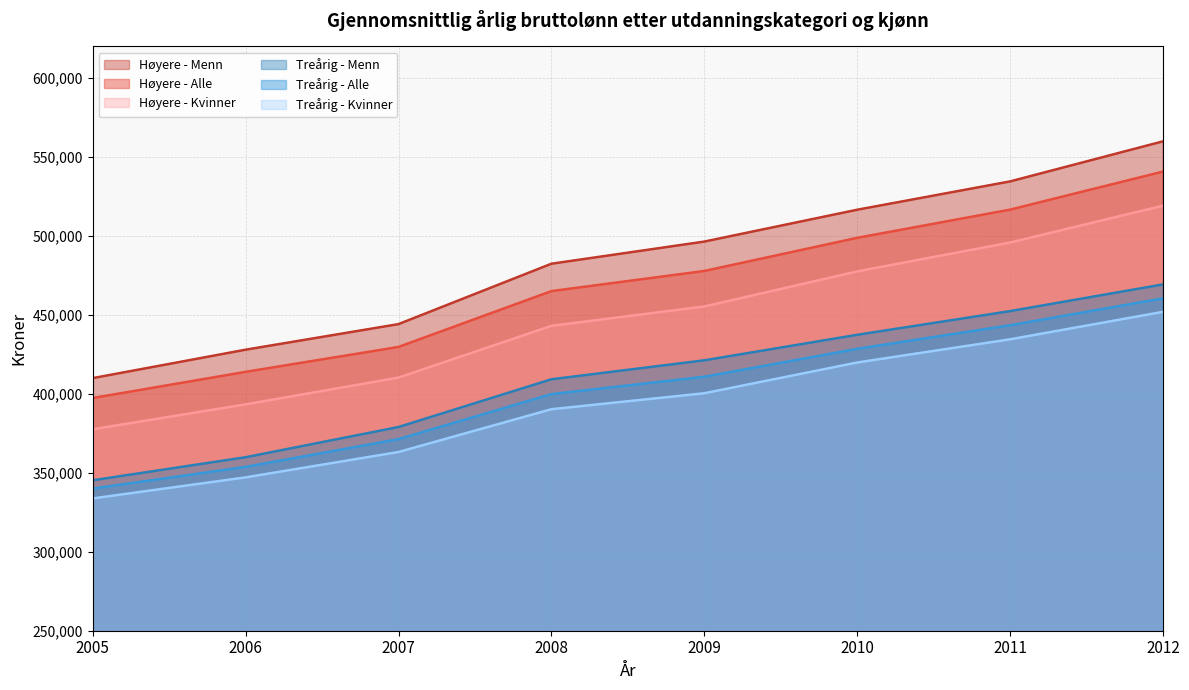

What are all the series names shown in the legend?

Høyere - Menn, Høyere - Alle, Høyere - Kvinner, Treårig - Menn, Treårig - Alle, Treårig - Kvinner